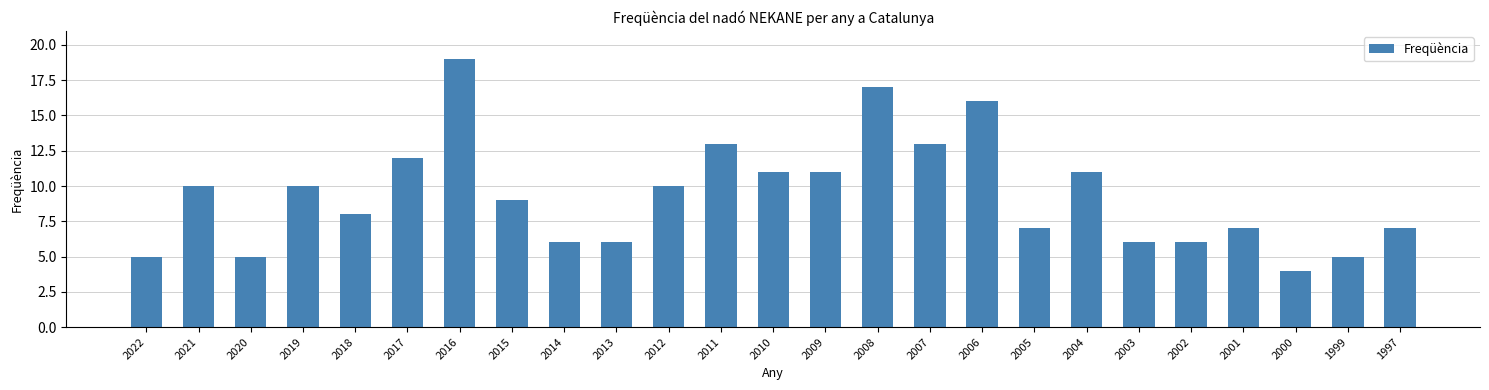

Is it true that the value at 2002 is 6?

True